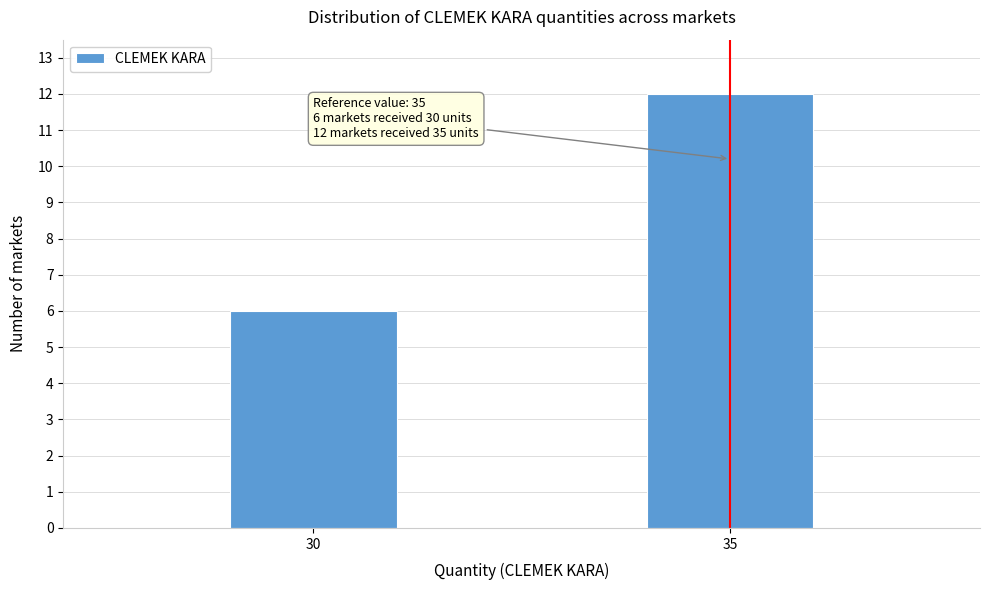

Reading left to right, extract all data points from this chart.

30=6	35=12